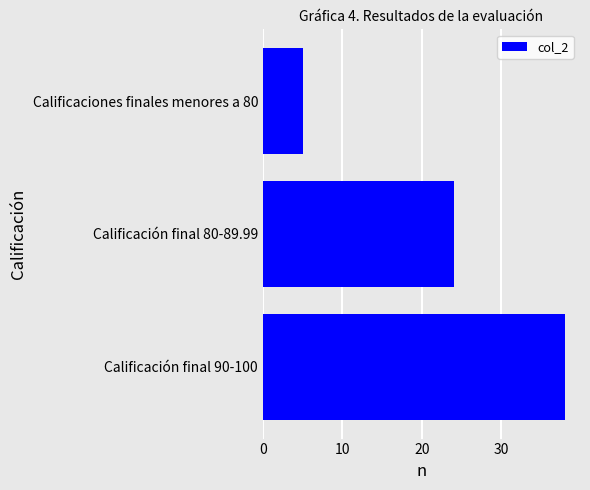

Rank the categories by value from highest to lowest.

Calificación final 90-100, Calificación final 80-89.99, Calificaciones finales menores a 80